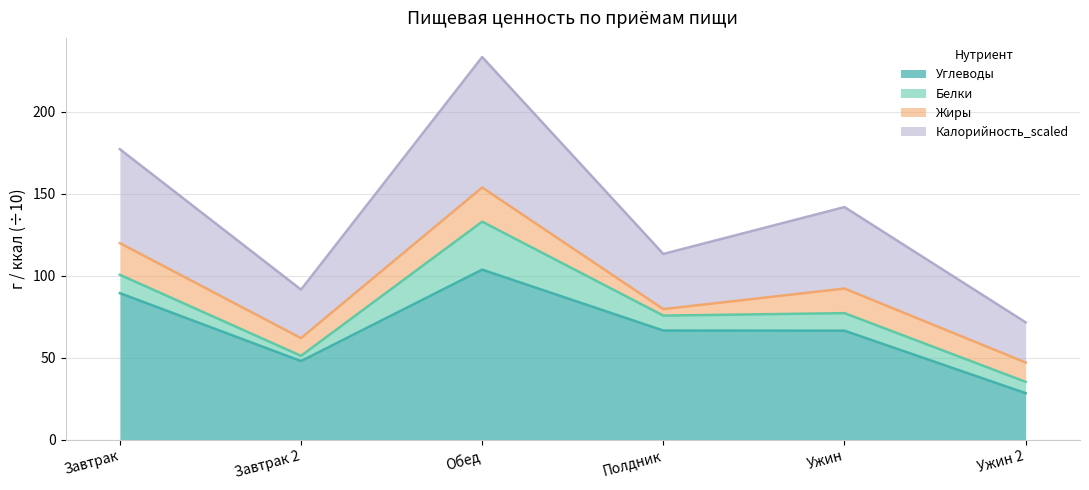

What are all the series names shown in the legend?

Углеводы, Белки, Жиры, Калорийность_scaled